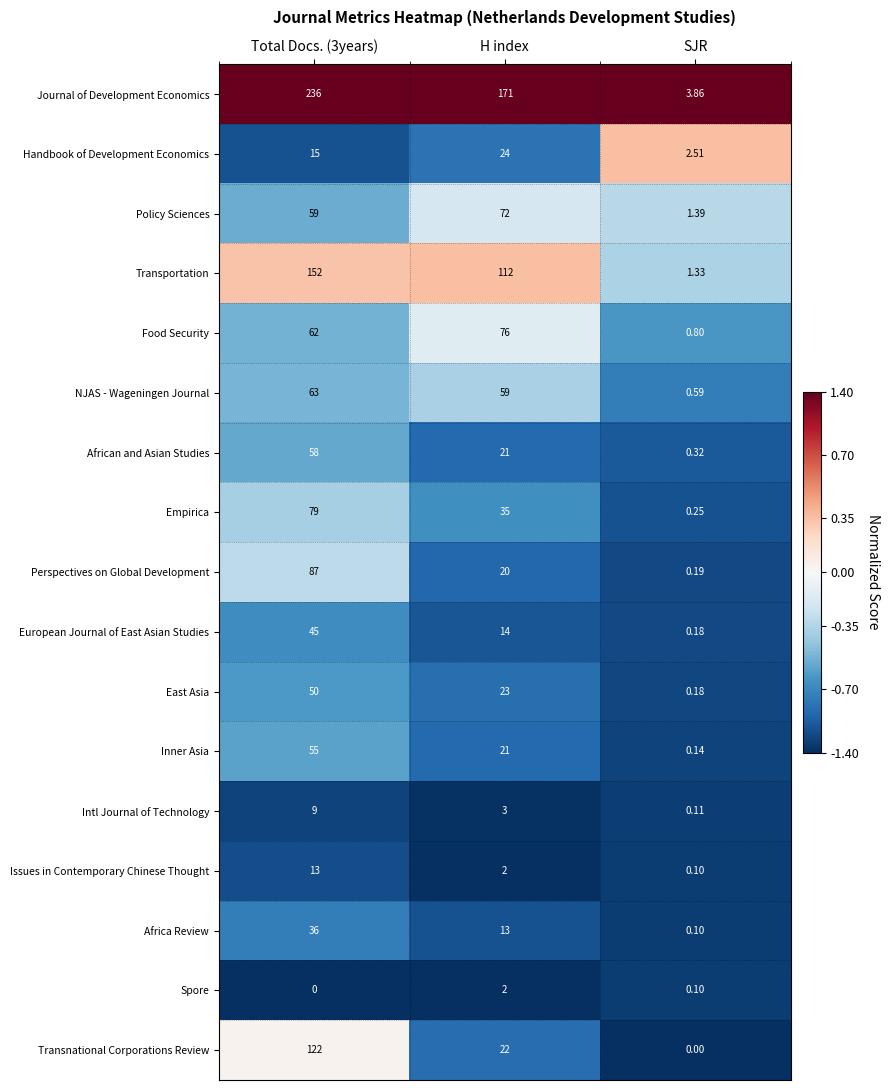

At which label does Perspectives on Global Development reach its minimum?

SJR